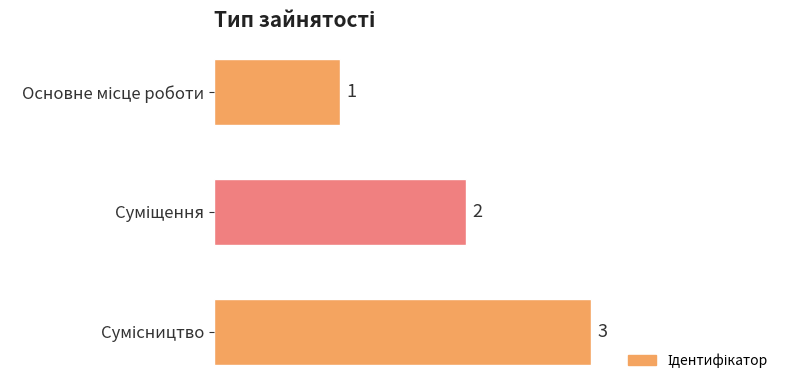

What is the maximum value shown in the chart?

3